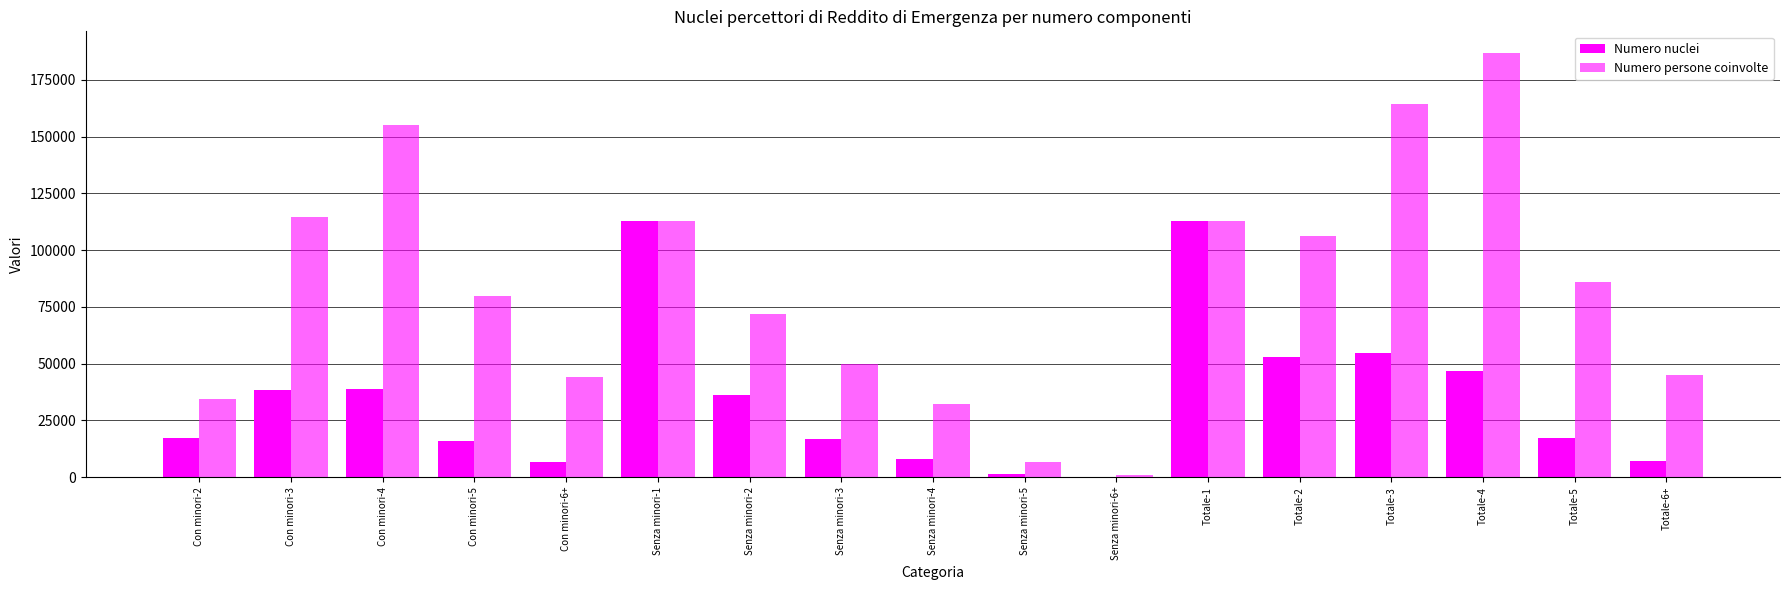

How many groups of bars are there?

17